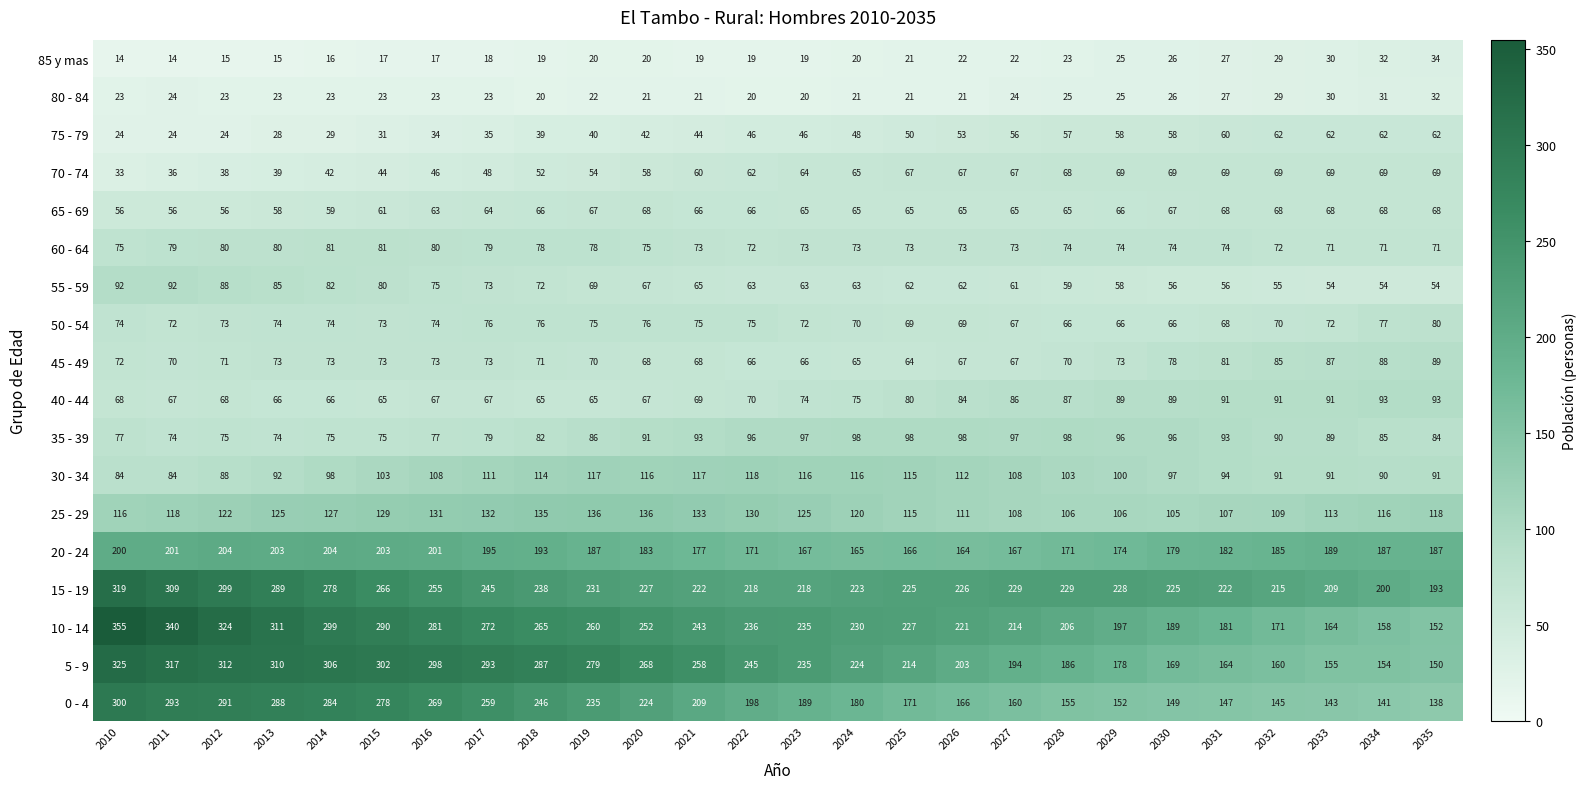

True or false: 75 - 79 has a value of 9 at 2023.

False